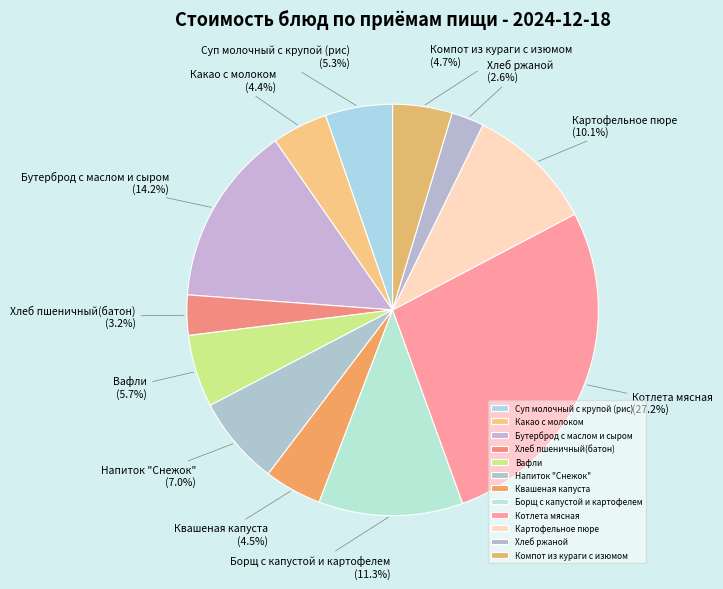

Combined, what portion of the pie is Суп молочный с крупой (рис) and Квашеная капуста?

9.8%